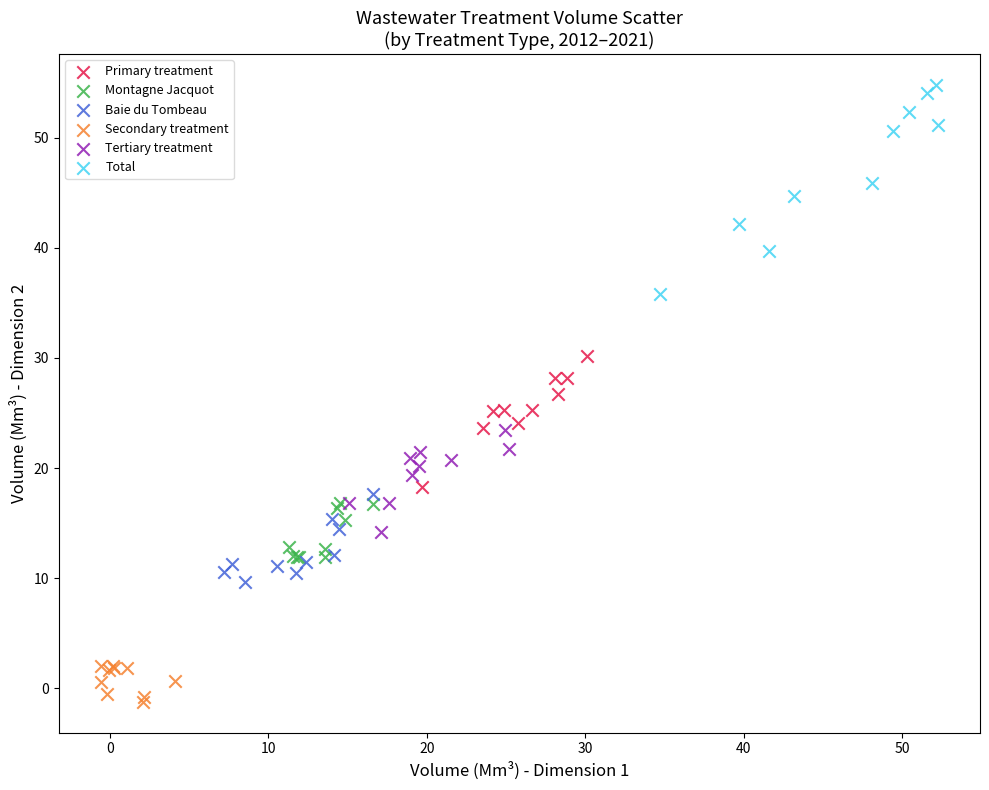

Which series contains the lowest Y value?

Secondary treatment